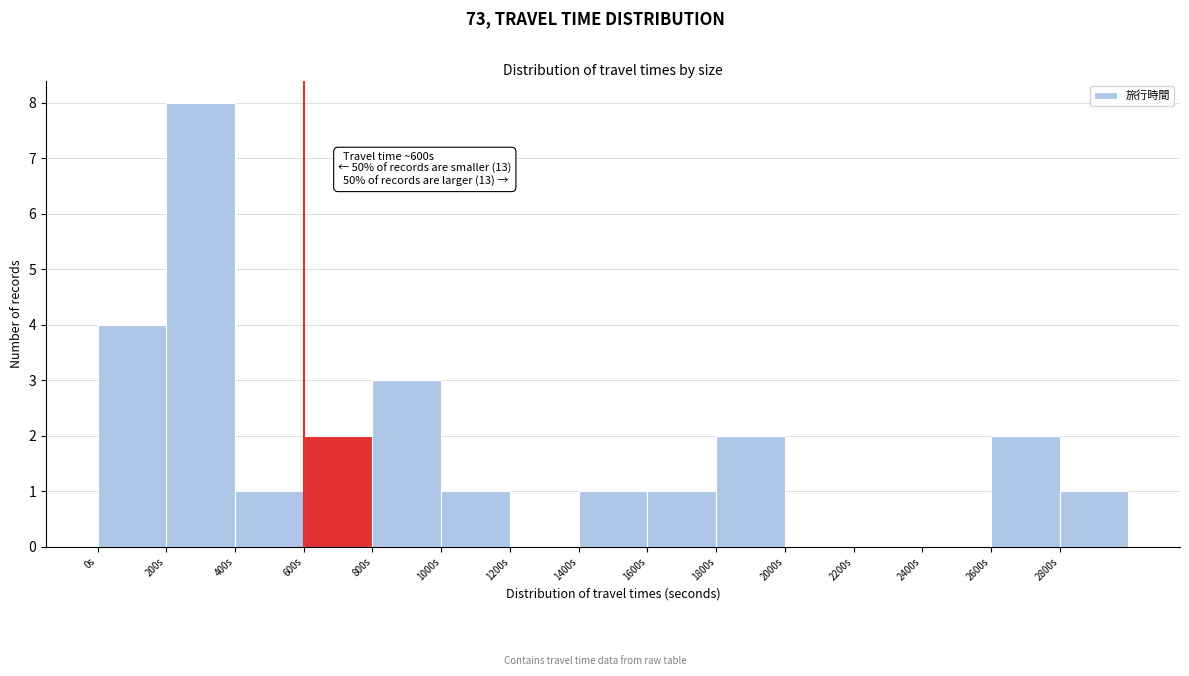

Over which range of the x-axis is the bar tallest?

200 to 400